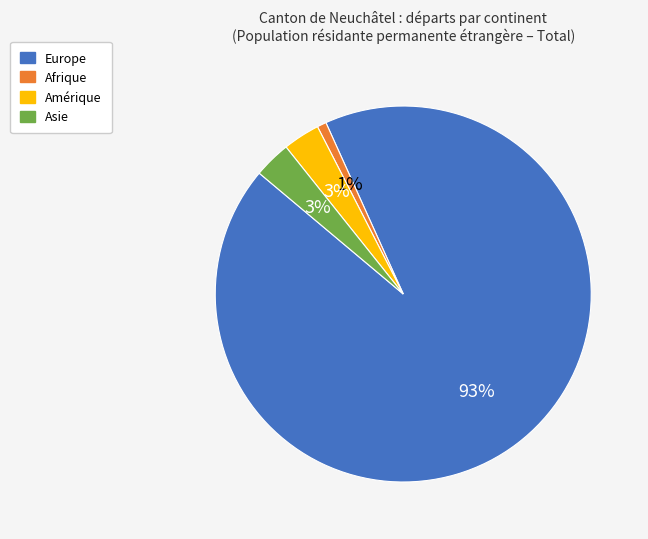

How many slices are in this pie chart?

4